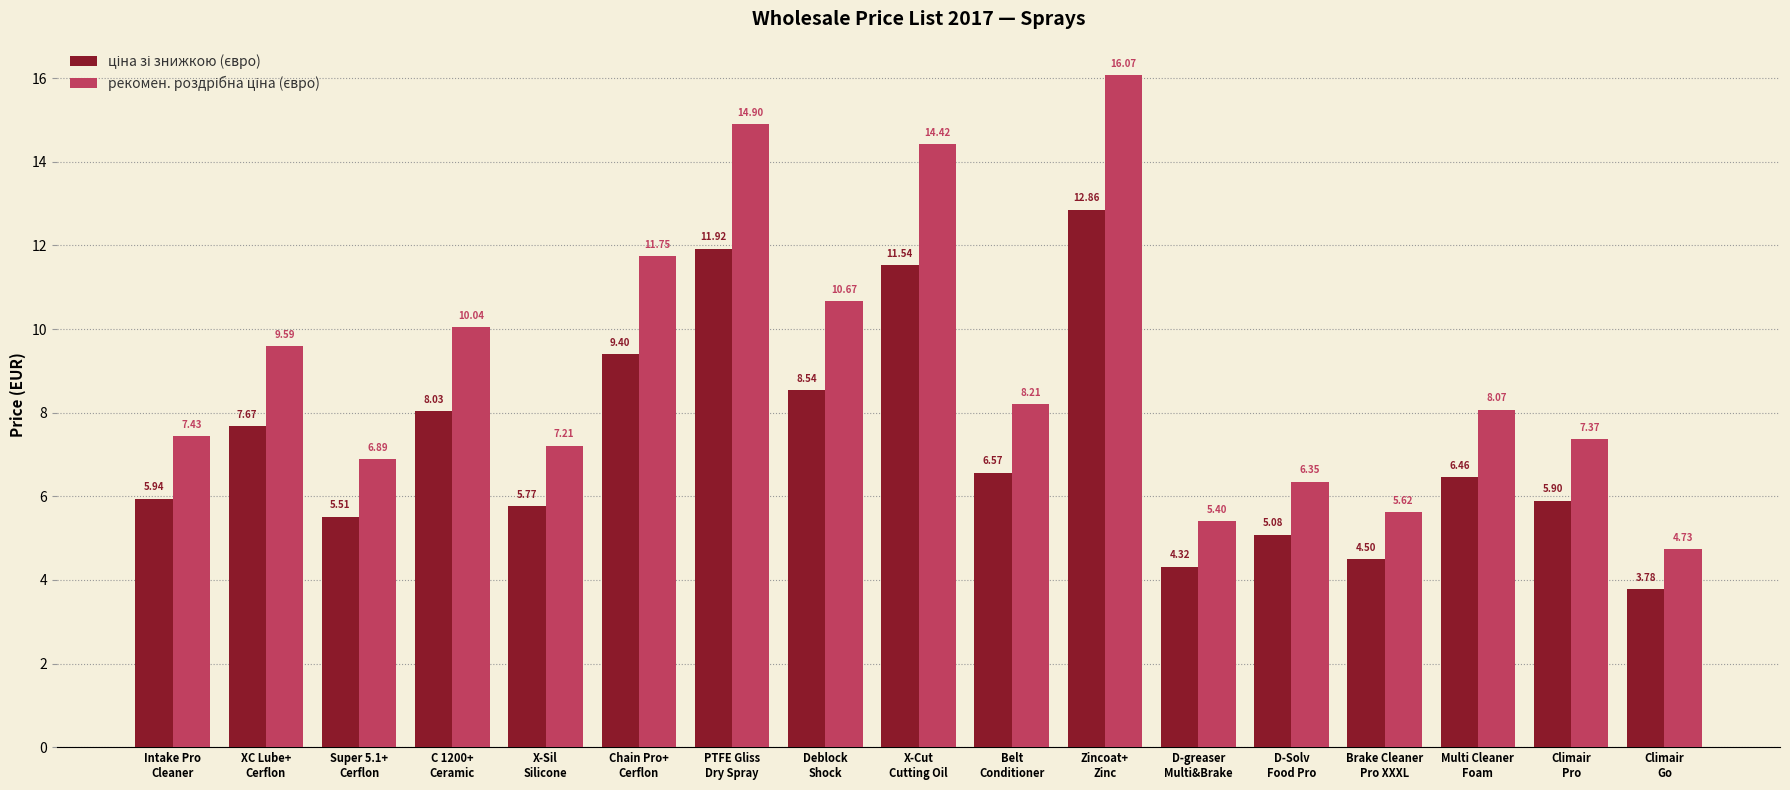

What is the label of the 5th bar from the left?

X-Sil
Silicone